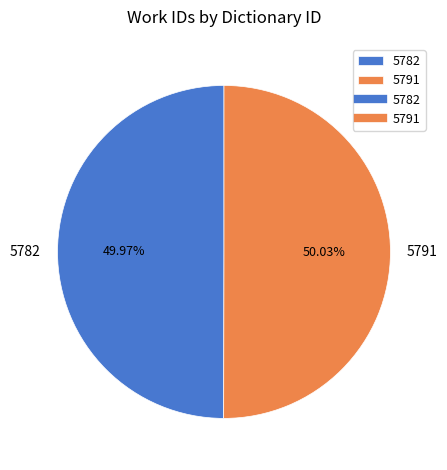

True or false: 5782 accounts for 42% of the total.

False